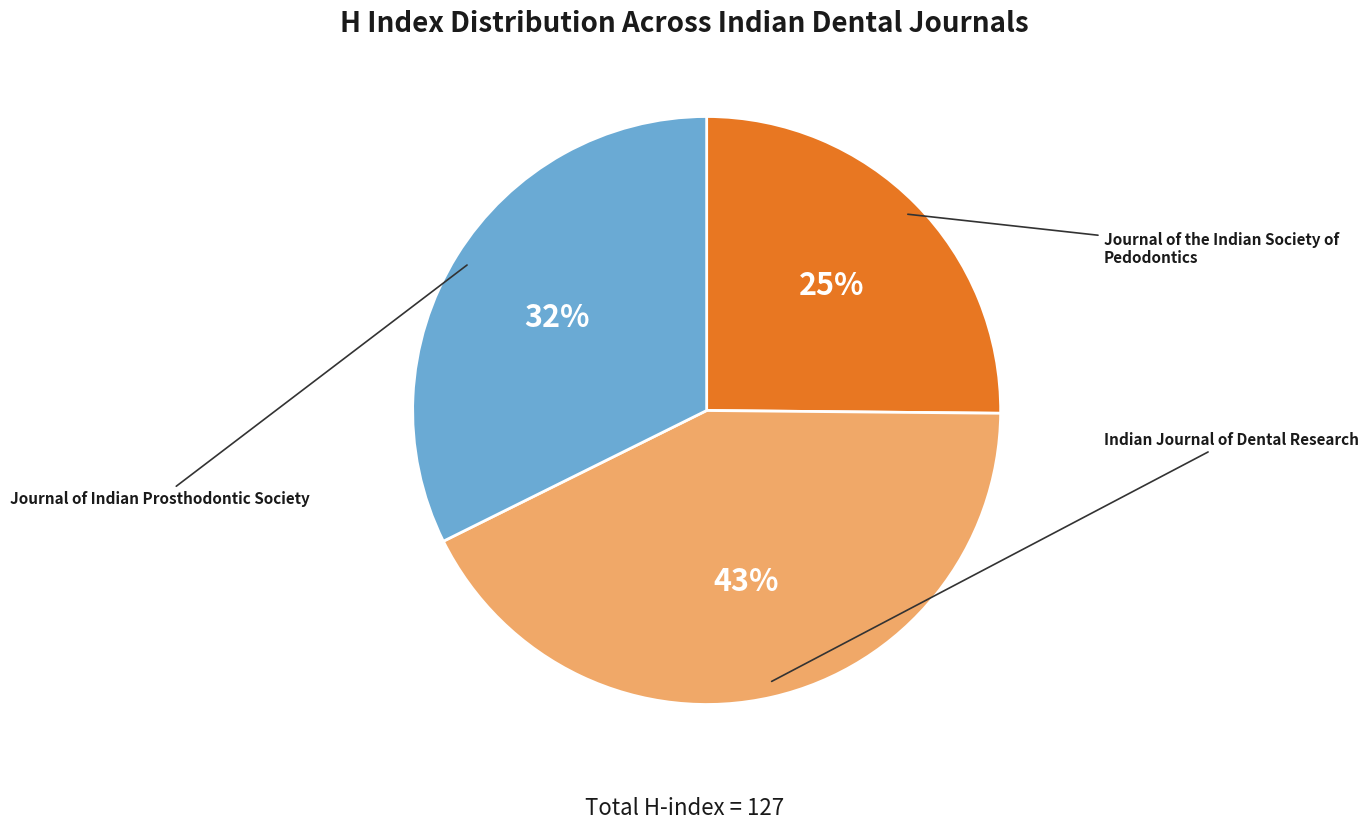

How many slices are in this pie chart?

3